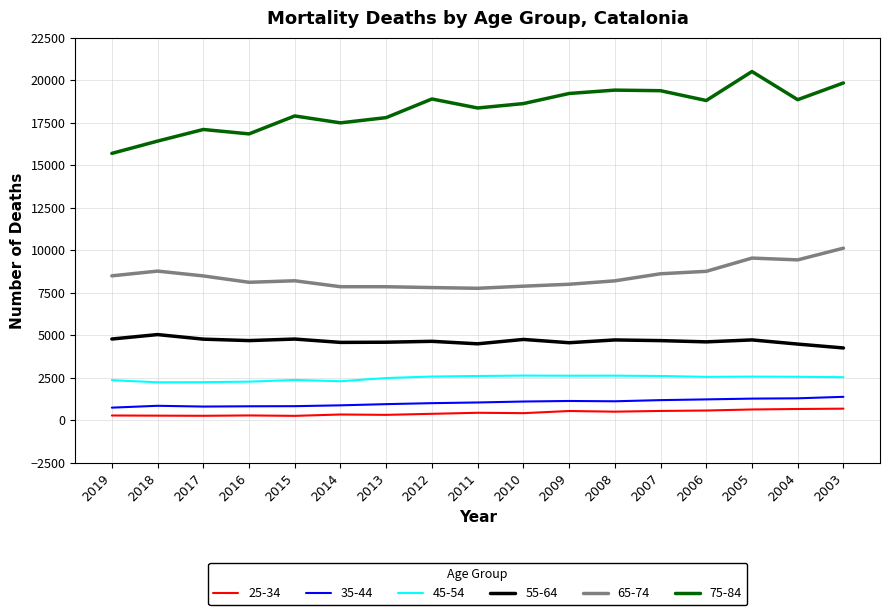

True or false: 55-64 and 45-54 cross at least once.

False